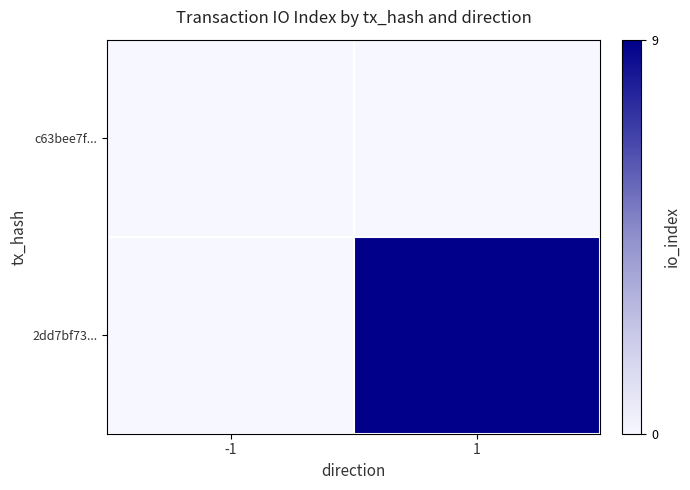

At how many categories does at least one series exceed 4?

1